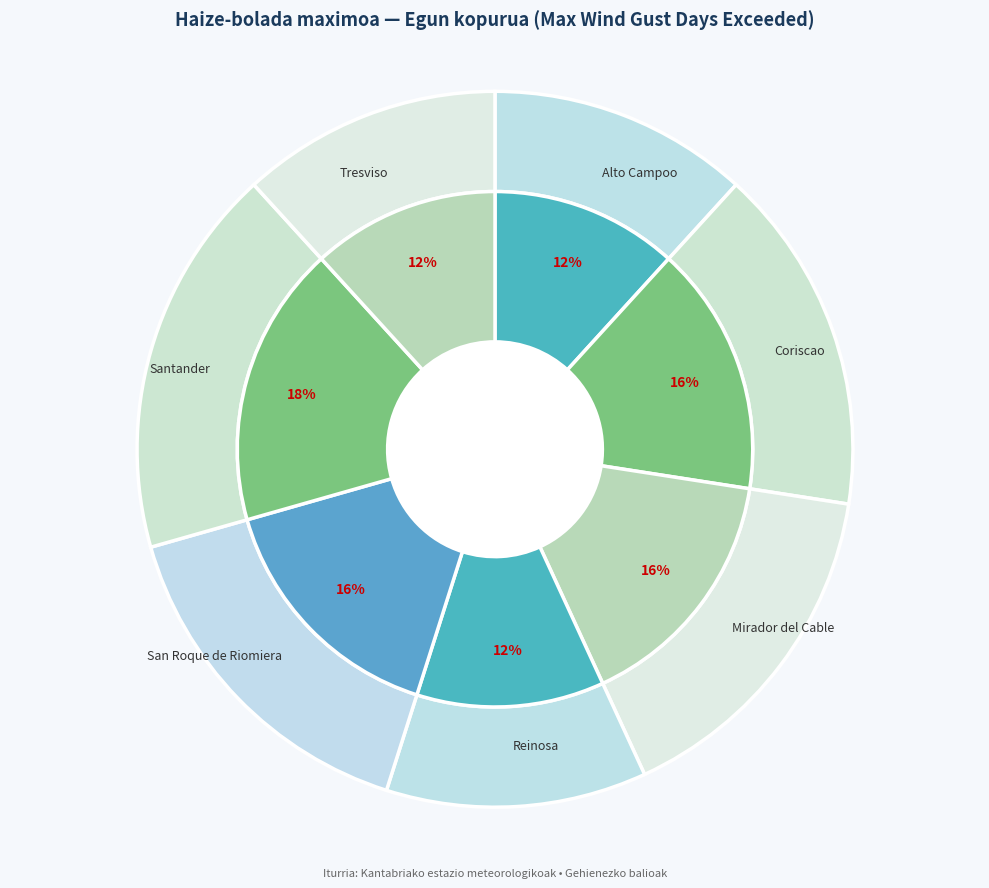

Rank the categories by value from highest to lowest.

Santander, Coriscao, Mirador del Cable, San Roque de Riomiera, Alto Campoo, Reinosa, Tresviso